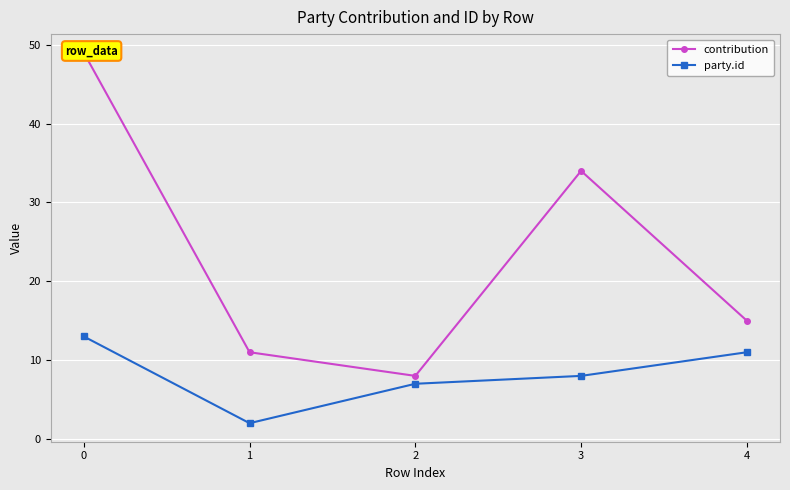

Which series changed the most between 0 and 2?

contribution